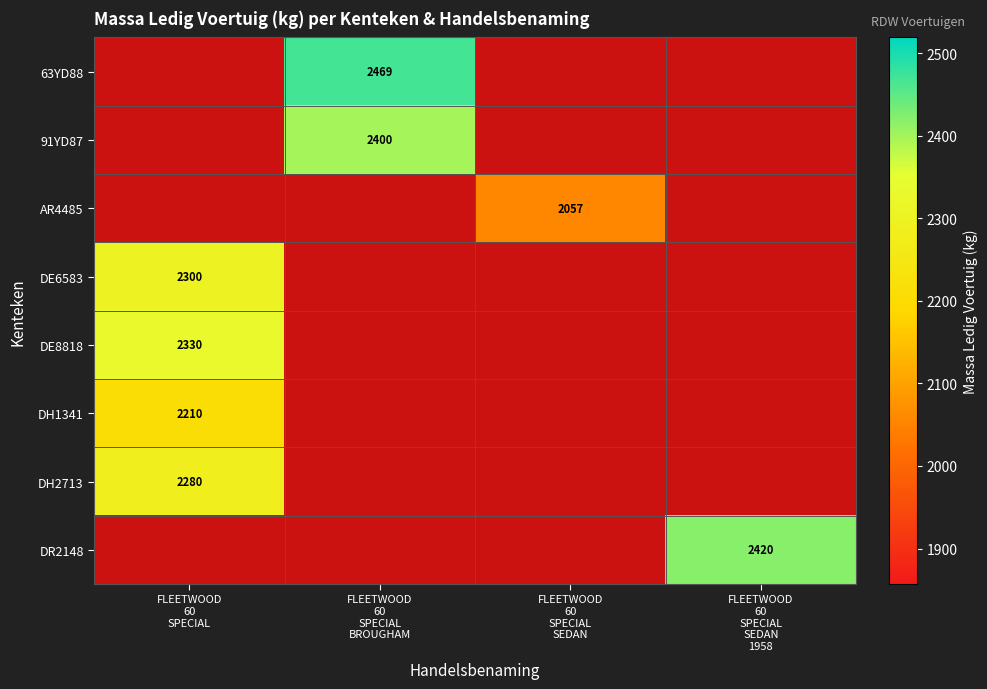

How many values in DH1341 are above zero?

1